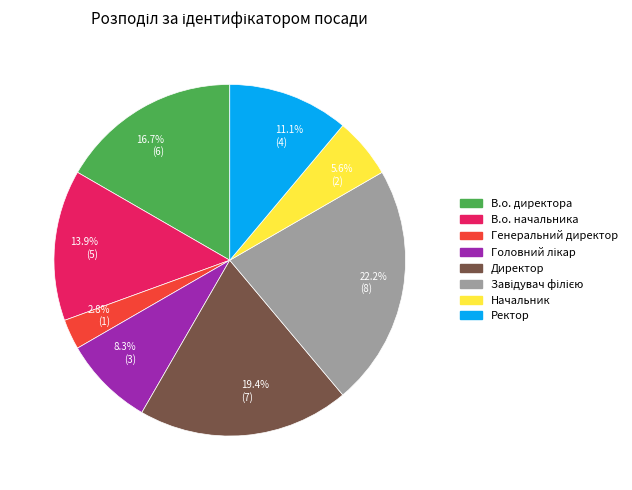

Count the number of slices in the pie.

8